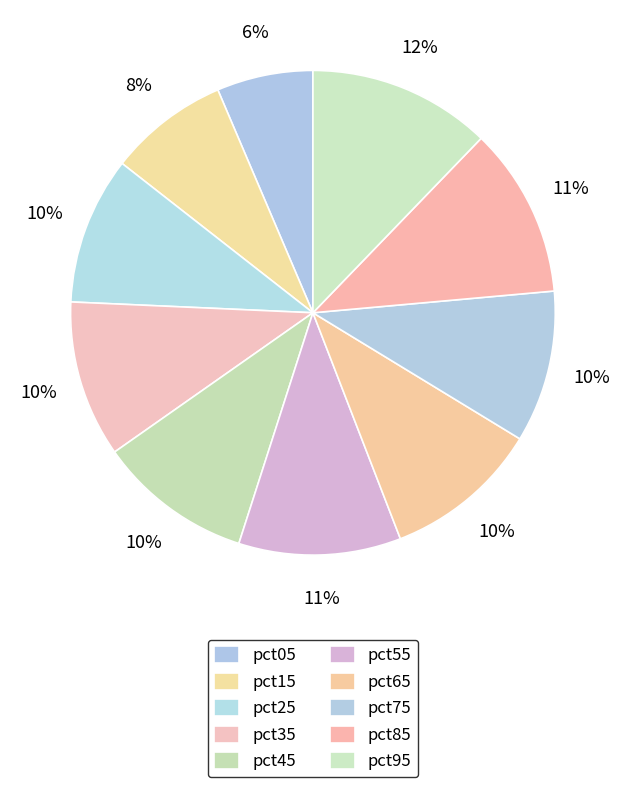

How many slices are in this pie chart?

10